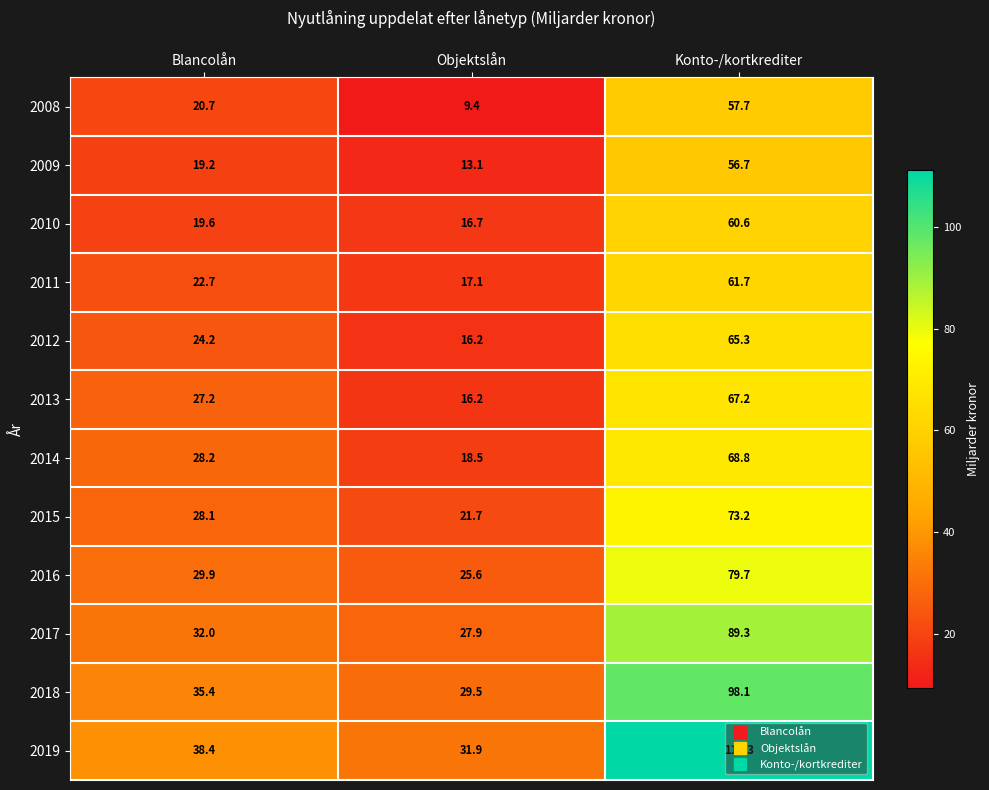

Where is 2014 nearest to the value 43?

Blancolån